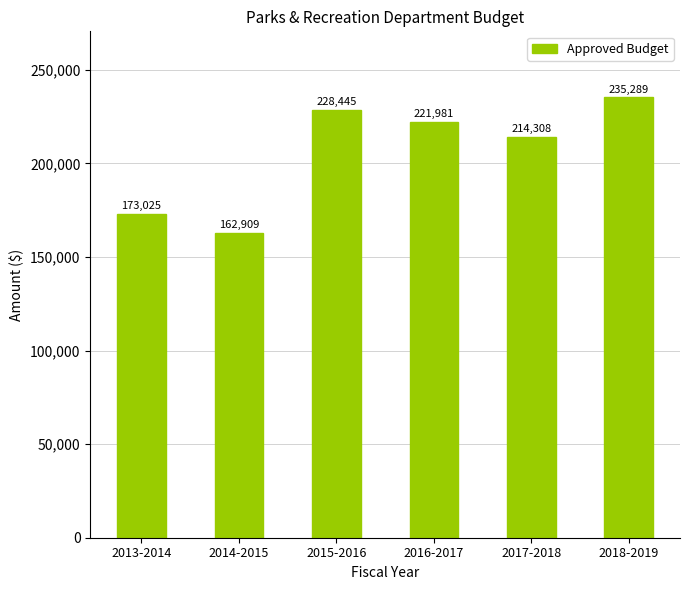

What value does the data have at 2018-2019, to the nearest 50?

235300